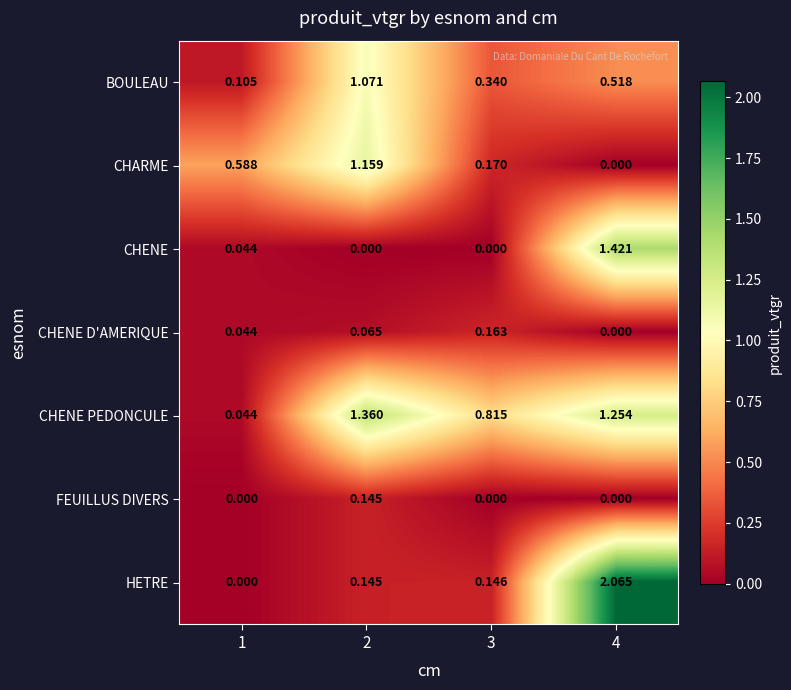

Is the value of HETRE at 3 greater than the value of BOULEAU at 1?

Yes